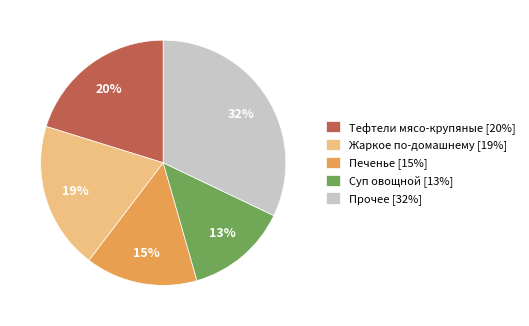

Is there any slice that represents more than half of the pie?

No